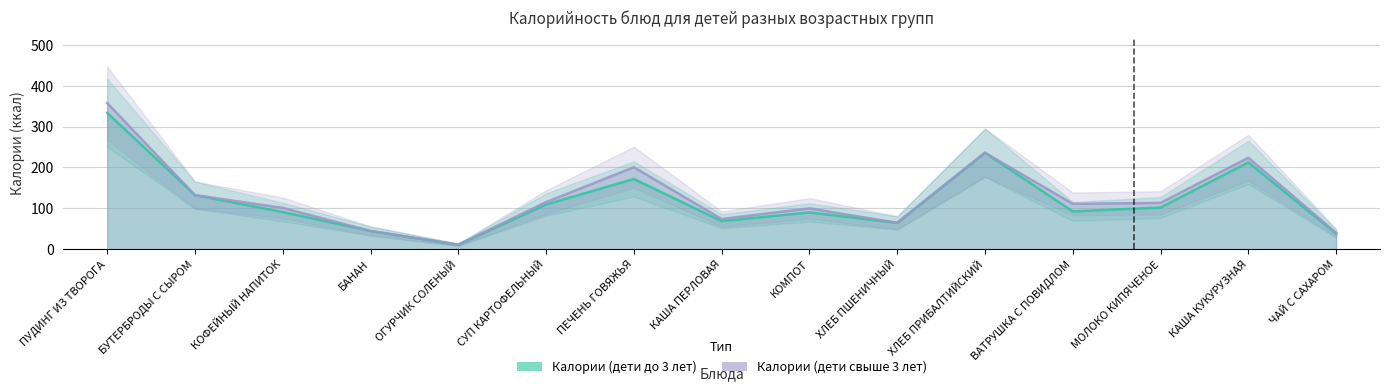

What is the label of the 1st point from the right?

ЧАЙ С САХАРОМ